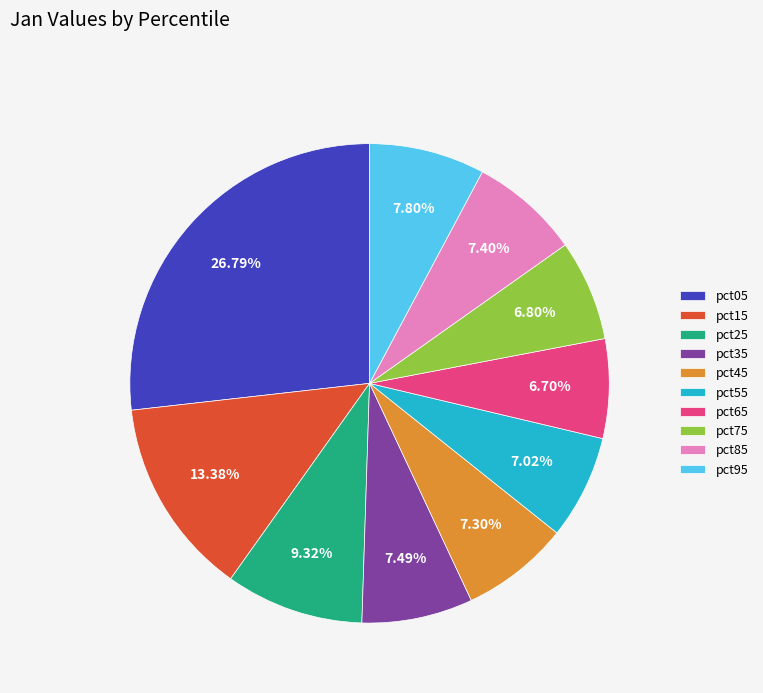

How much of the chart is everything except pct65?

93.3%